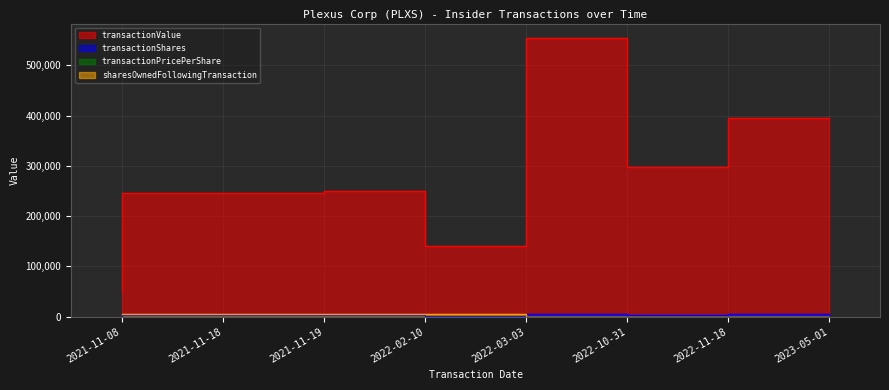

Between 2022-03-03 and 2022-11-18, which series saw the biggest shift?

transactionValue